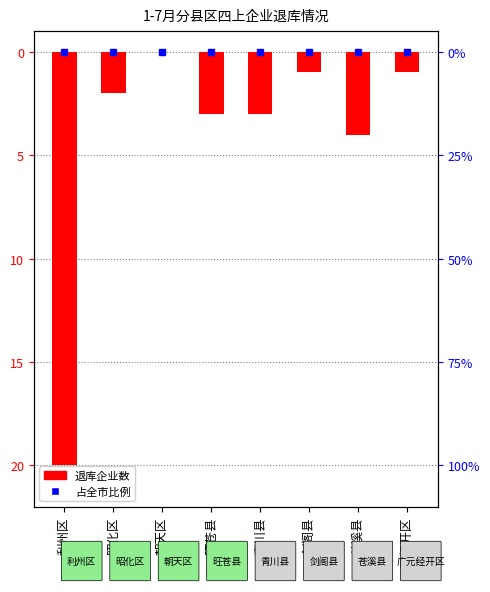

Where does the data first go above -2?

朝天区